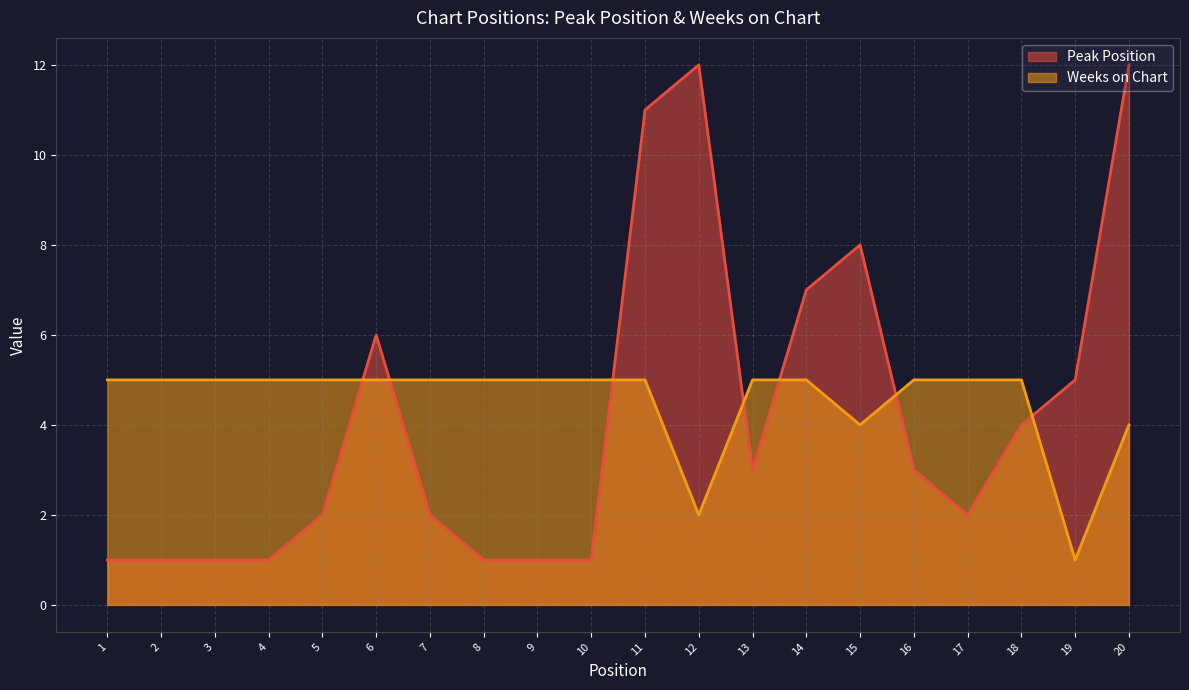

Read the Peak Position value at 11.

11